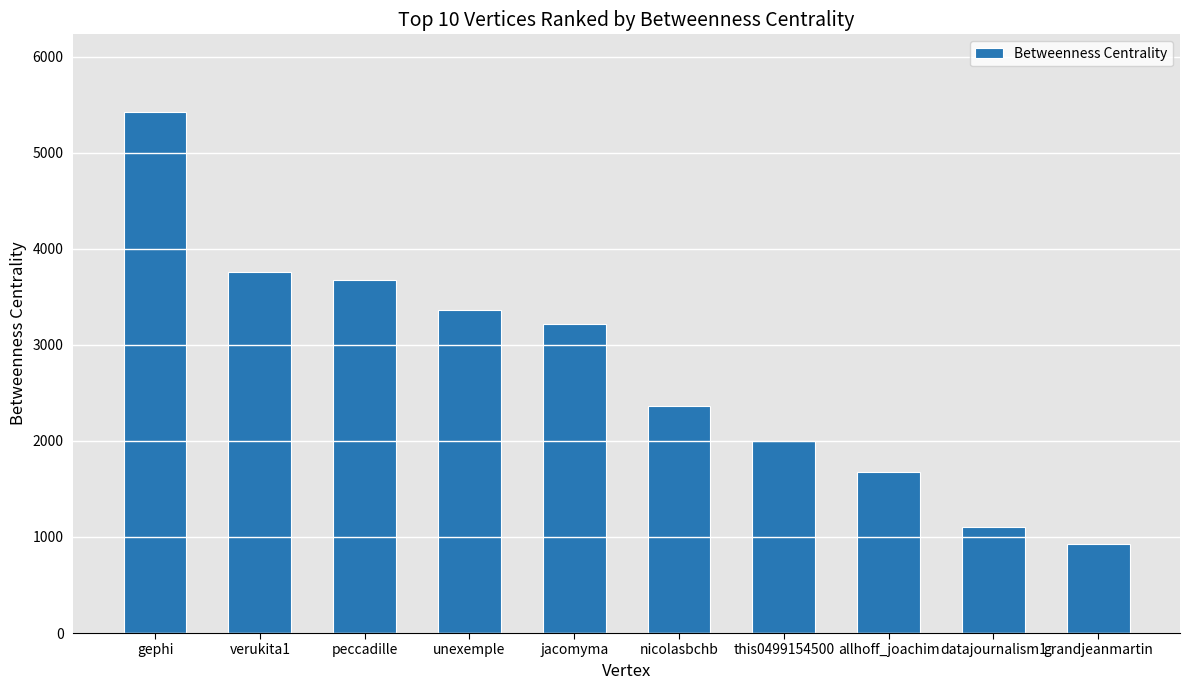

What is the difference between the values at verukita1 and jacomyma?

535.9